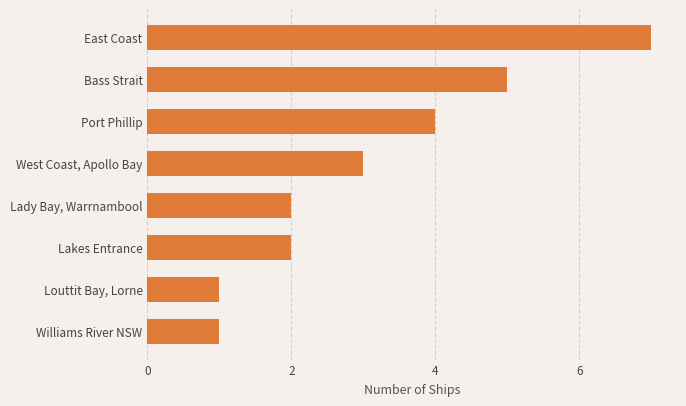

What is the approximate value at Bass Strait?

5